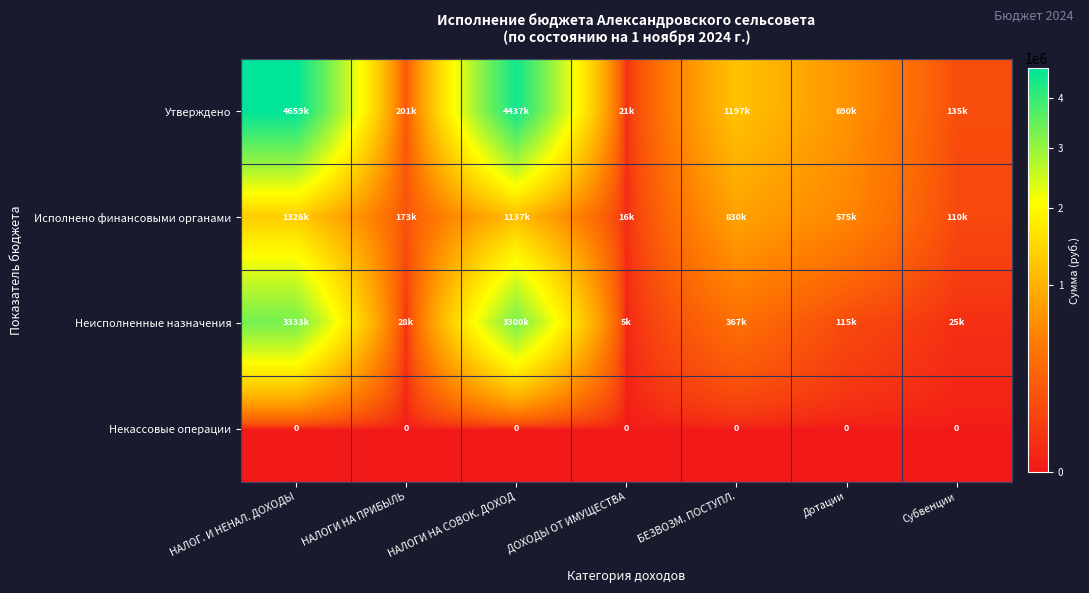

At which label is Исполнено финансовыми органами closest to 671045?

Дотации